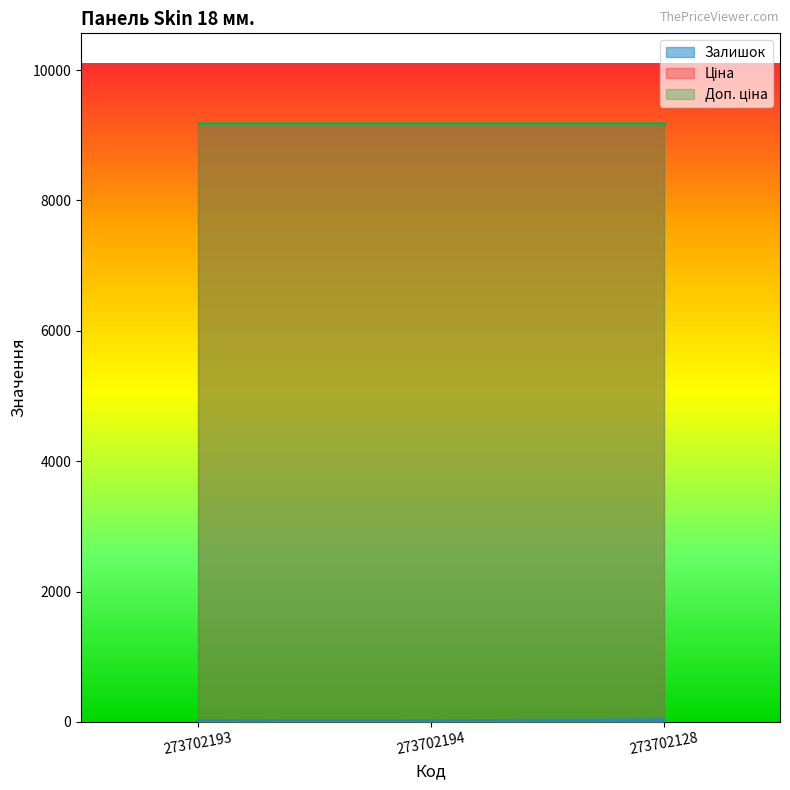

True or false: Ціна has a value of 9185.9 at 273702193.

True